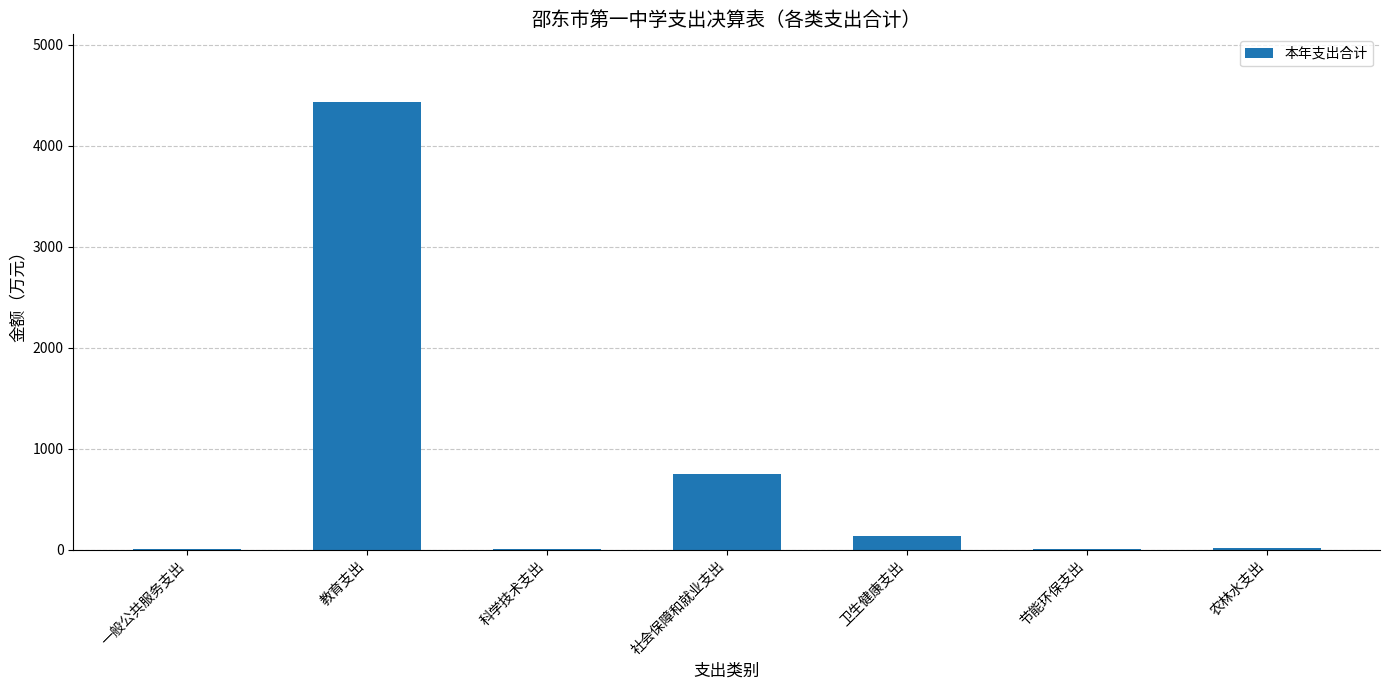

What is the change in value from 教育支出 to 卫生健康支出?

-4304.3